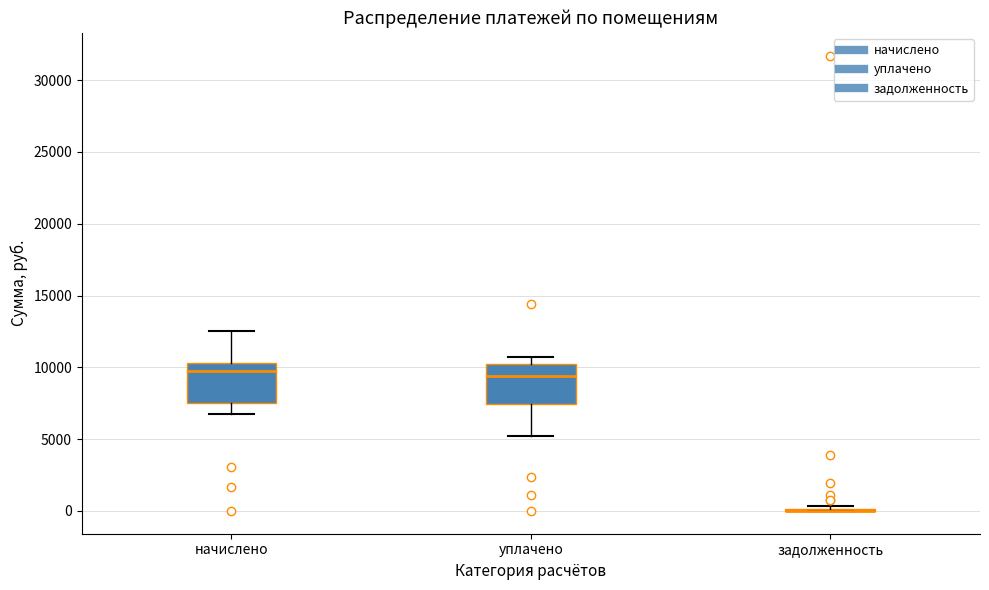

Reading left to right, read every box against the y-axis: the position of its median line, the range the box covers, and the ends of its whiskers. The values are not printed on the chart, so give them approximately, as read against the axis.

начислено: median 9500, box 7500 to 10500, whiskers 6500 to 12500
уплачено: median 9500, box 7500 to 10000, whiskers 5000 to 10500
задолженность: box collapsed to a line at 0, whiskers 0 to 500